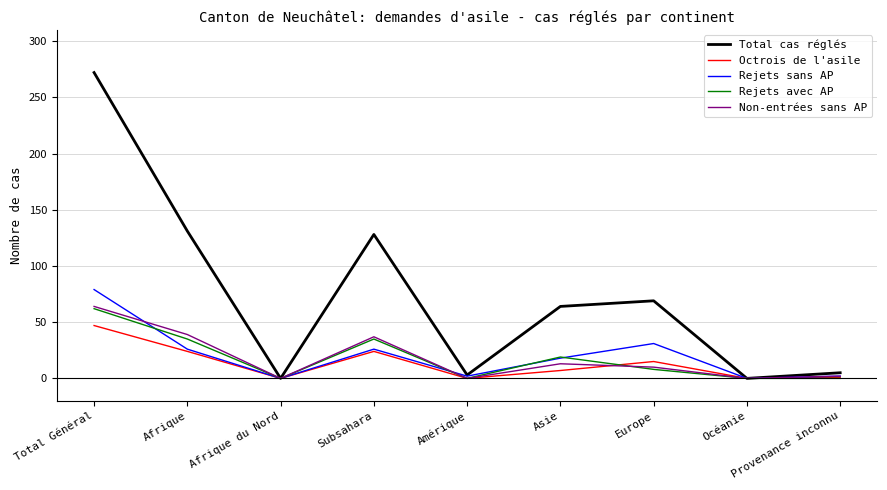

What are all the series names shown in the legend?

Total cas réglés, Octrois de l'asile, Rejets sans AP, Rejets avec AP, Non-entrées sans AP